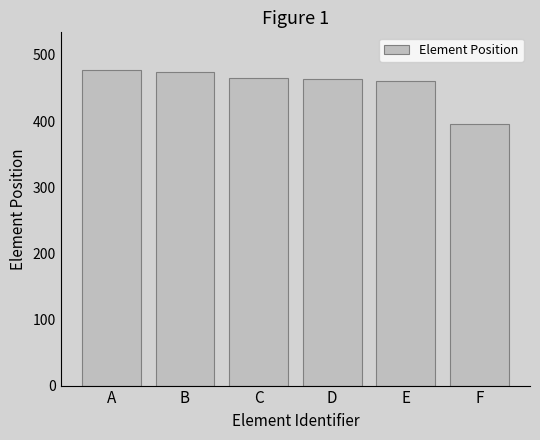

What is the sum of the values at E and C?

926